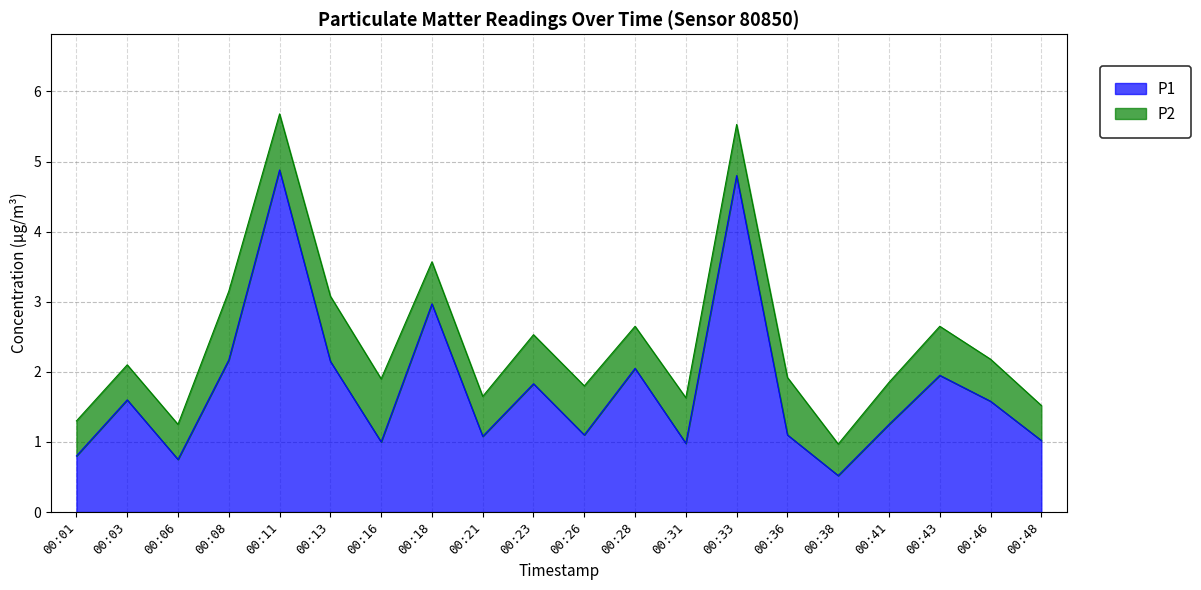

How many interior local valleys (lower than both neighbors) does the data have?

6